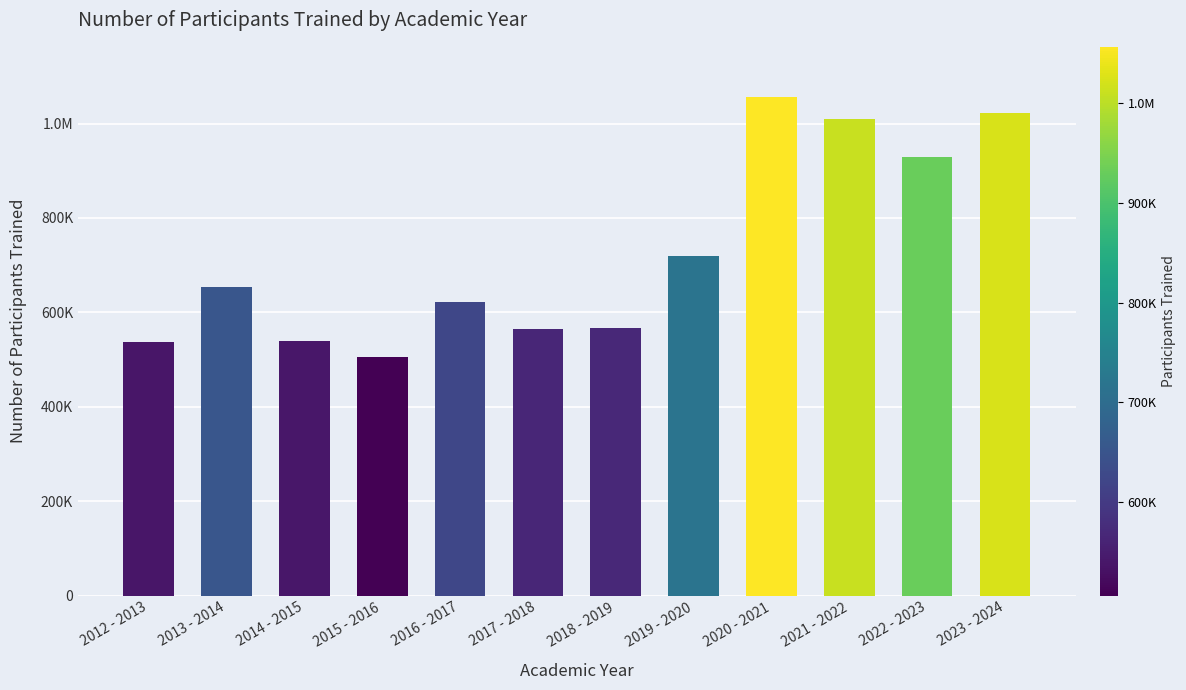

Are the bars horizontal?

No